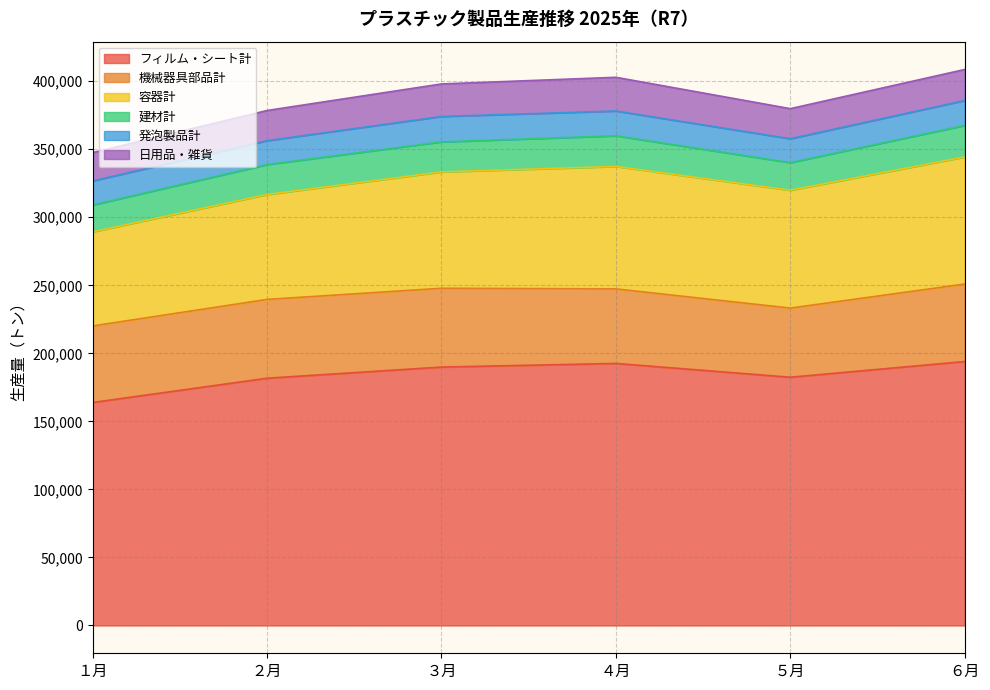

True or false: 日用品・雑貨 has more than 2 interior local peaks.

False